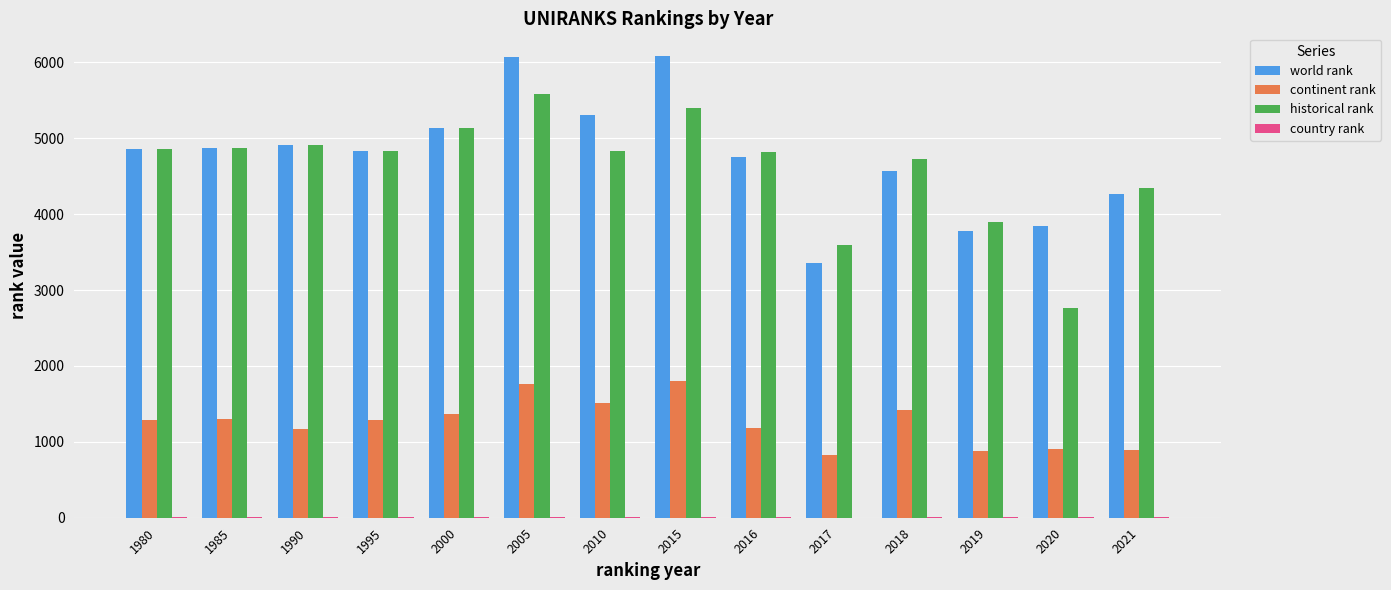

Which series has the largest total across all categories?

world rank